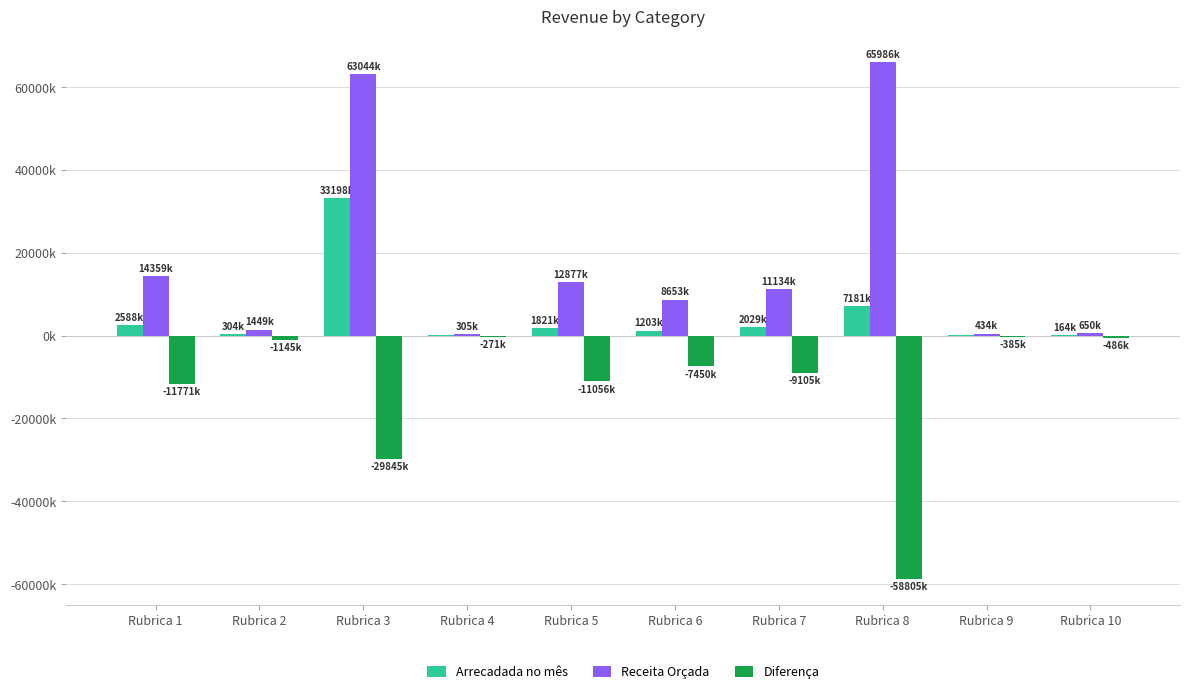

List the labels in order of Diferença value, largest first.

Rubrica 4, Rubrica 9, Rubrica 10, Rubrica 2, Rubrica 6, Rubrica 7, Rubrica 5, Rubrica 1, Rubrica 3, Rubrica 8